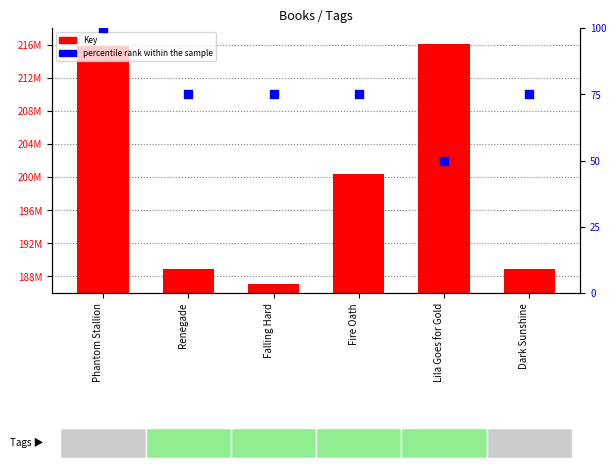

Is the value of percentile rank within the sample at Renegade greater than the value of Key at Phantom Stallion?

No